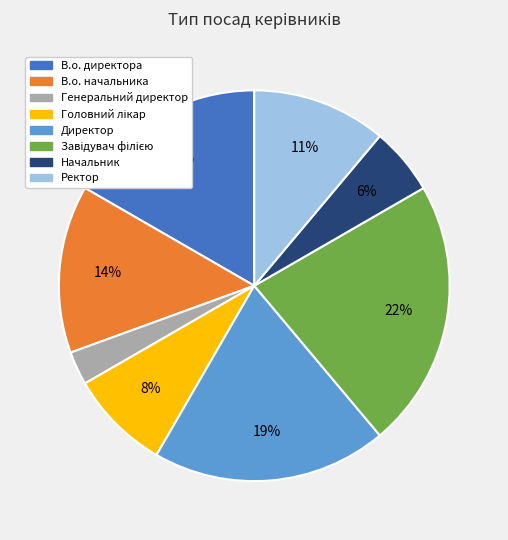

Is it true that Директор is 5% of the pie?

False